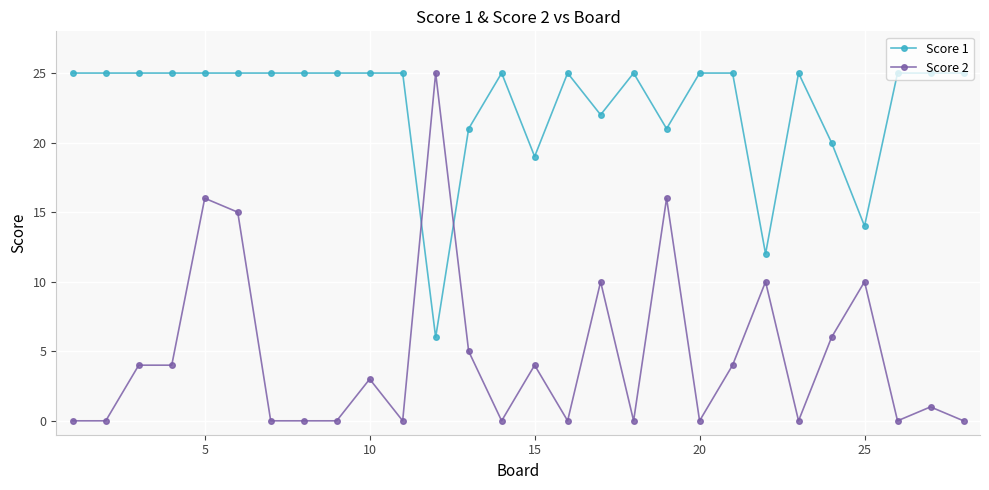

True or false: Score 1 has more than 0 interior local peaks.

True